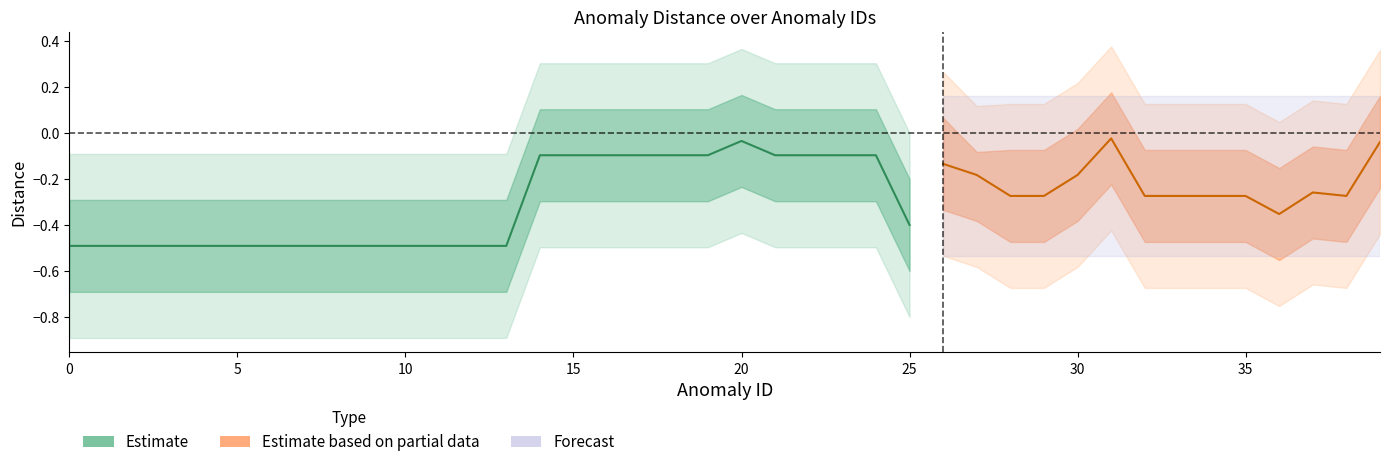

At how many categories does at least one series exceed 0?

26